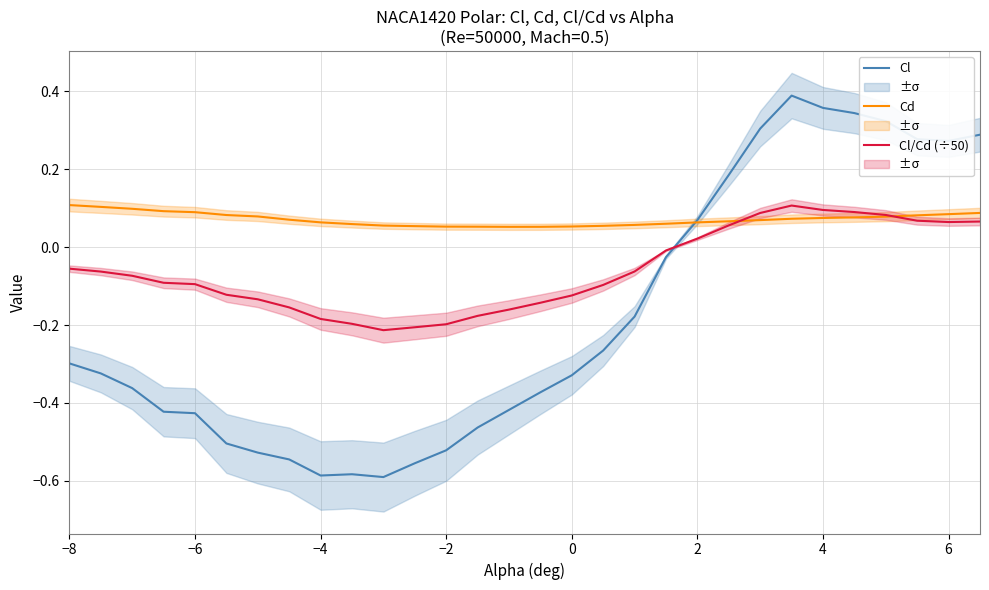

How many Cd values are between 0 and 1?

30